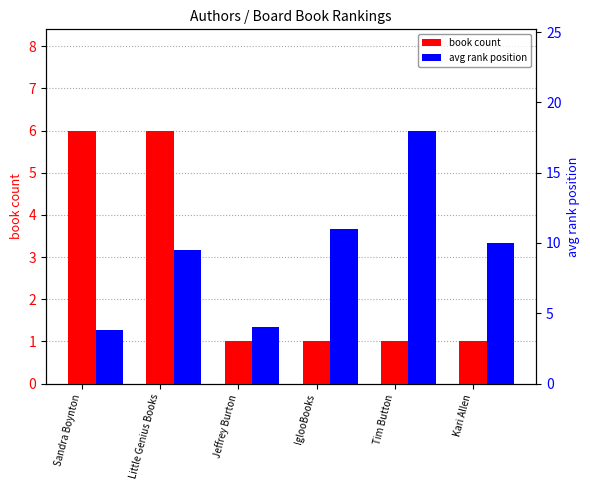

What is the label of the 3rd bar from the left?

Jeffrey Burton